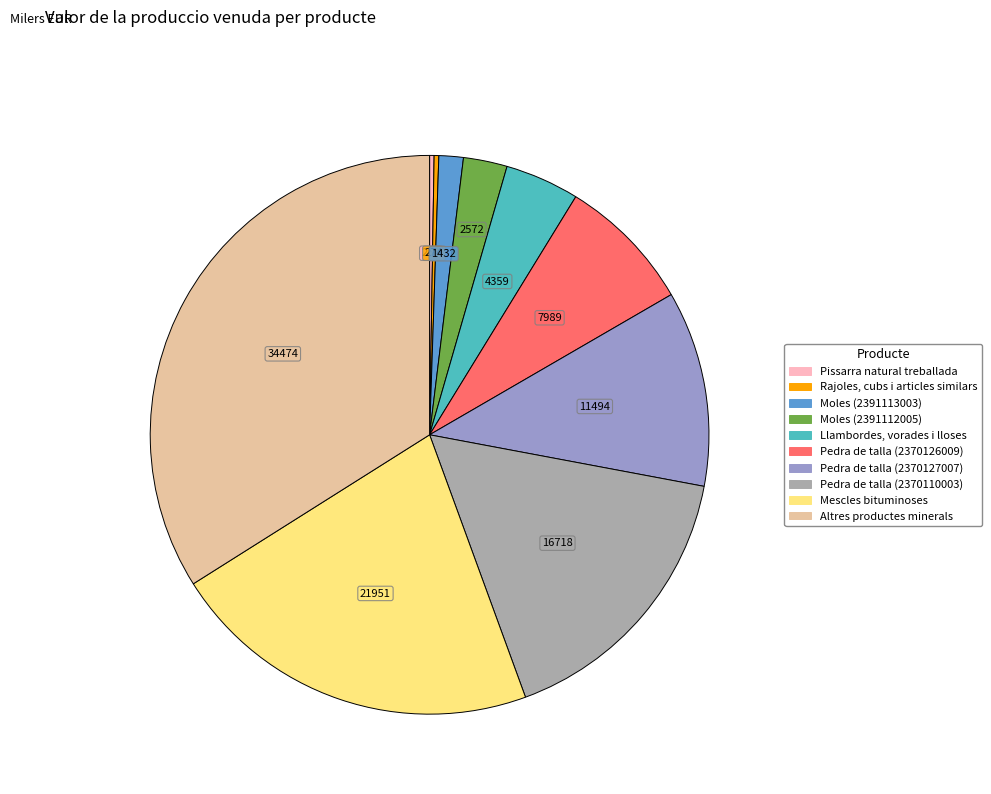

The Moles (2391112005) slice represents 3% of the pie. True or false?

True